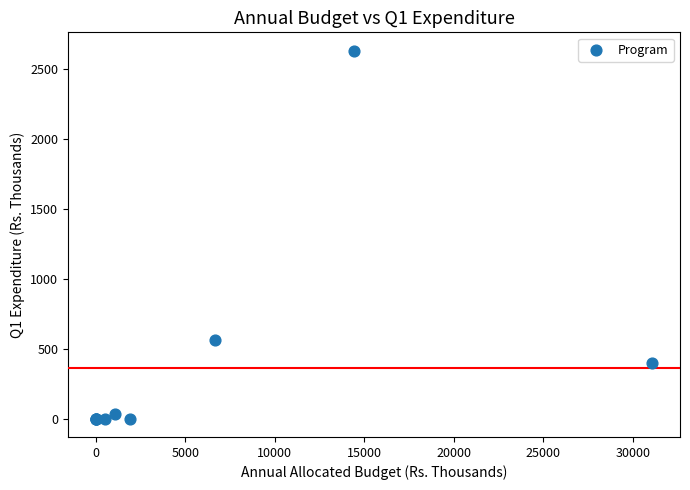

What Y value in the scatter plot is closest to 1316?

565.5